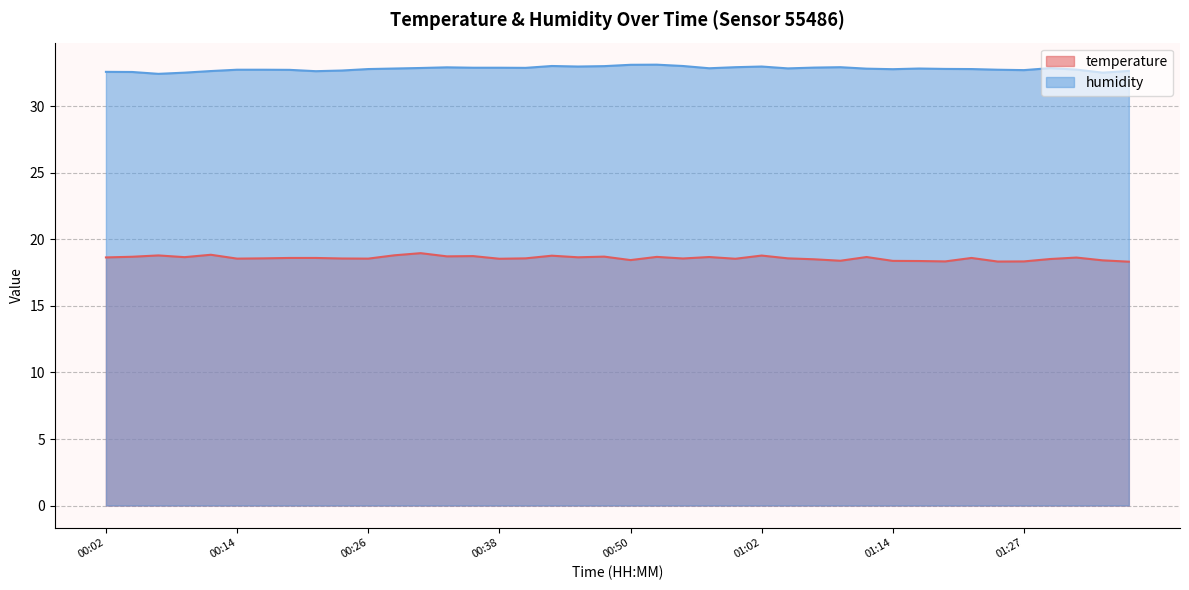

True or false: temperature and humidity intersect in this chart.

False